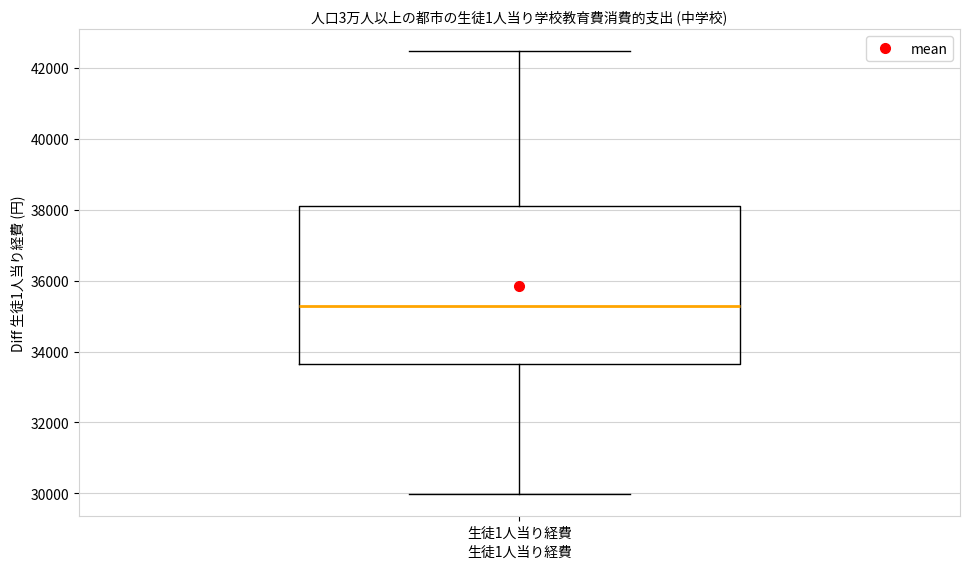

Where does the upper whisker of the box for 生徒1人当り経費 end on the y-axis? The values are not printed on the chart, so give them approximately, as read against the axis.

42400